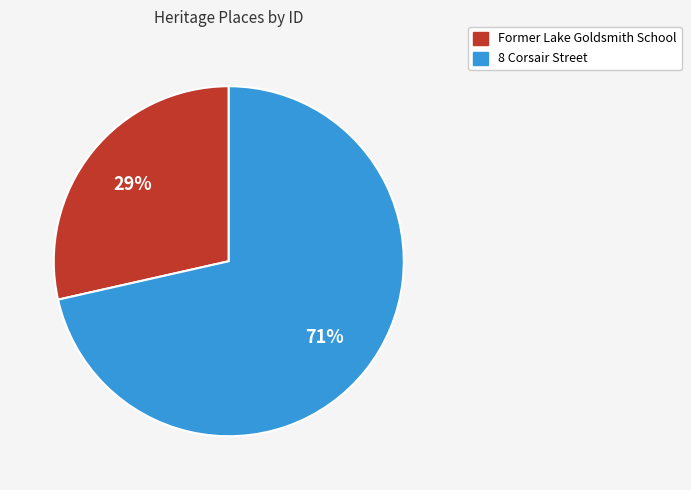

Which category has the biggest portion of the pie?

8 Corsair Street